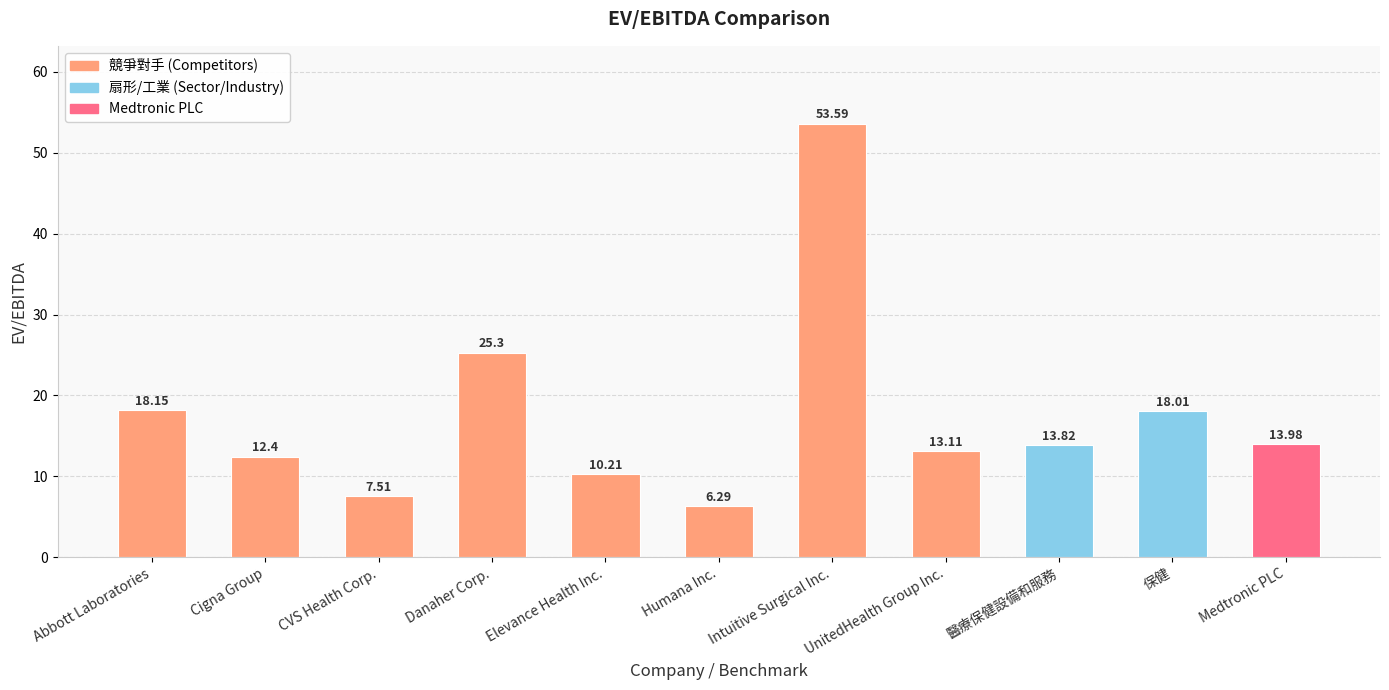

What is the minimum value shown in the chart?

6.3